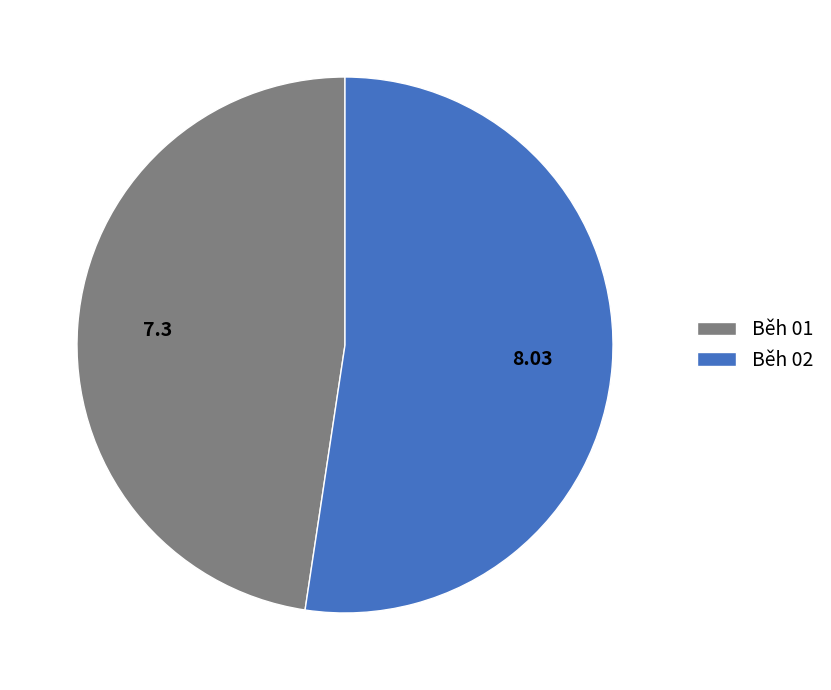

Which has a higher value, Běh 02 or Běh 01?

Běh 02